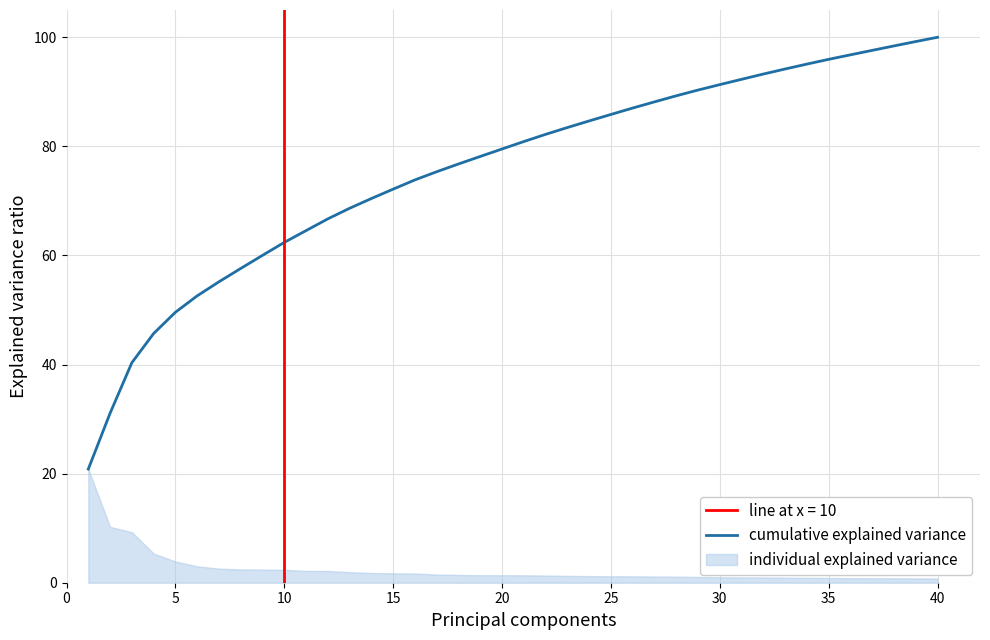

What is the difference between the maximum and minimum values?

79.2